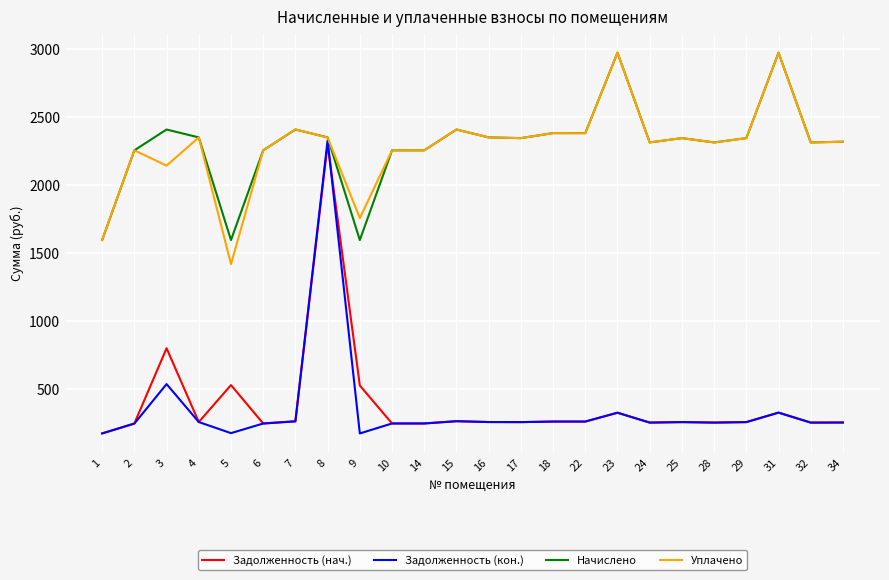

Which series changed the most between 2 and 7?

Уплачено